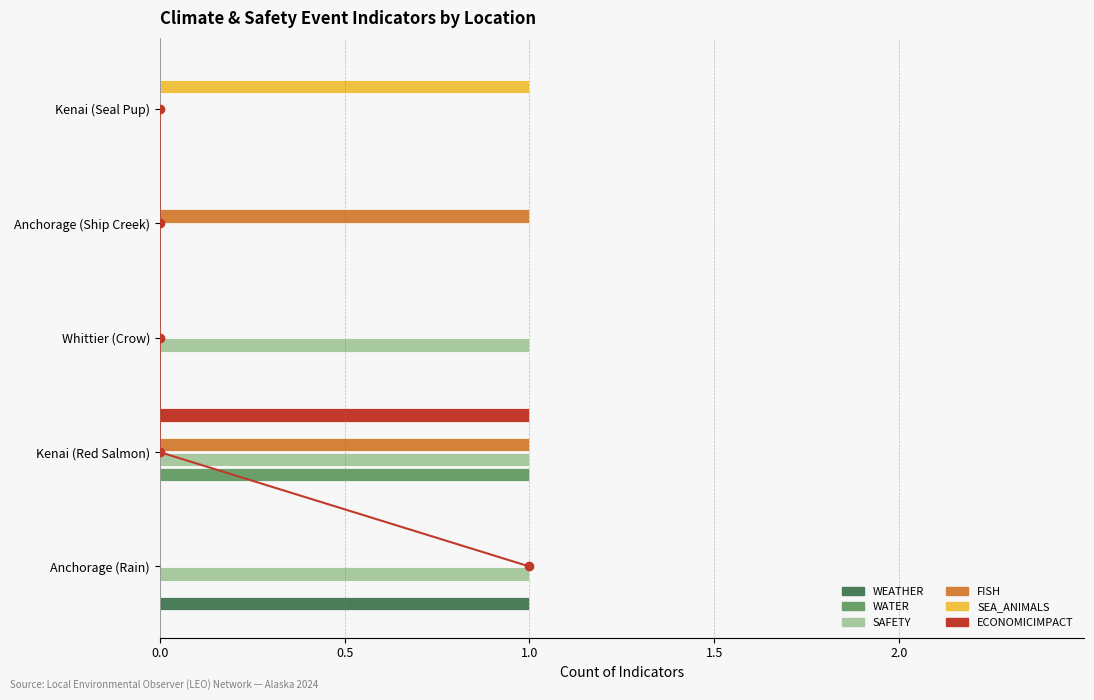

Rank the series at 0.0 from highest to lowest value.

WEATHER, SAFETY, WATER, FISH, SEA_ANIMALS, ECONOMICIMPACT